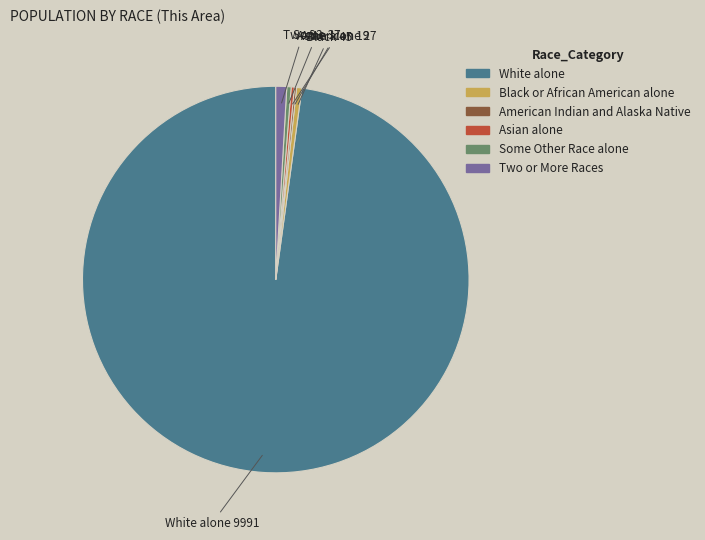

The Two or More Races slice represents 1% of the pie. True or false?

True